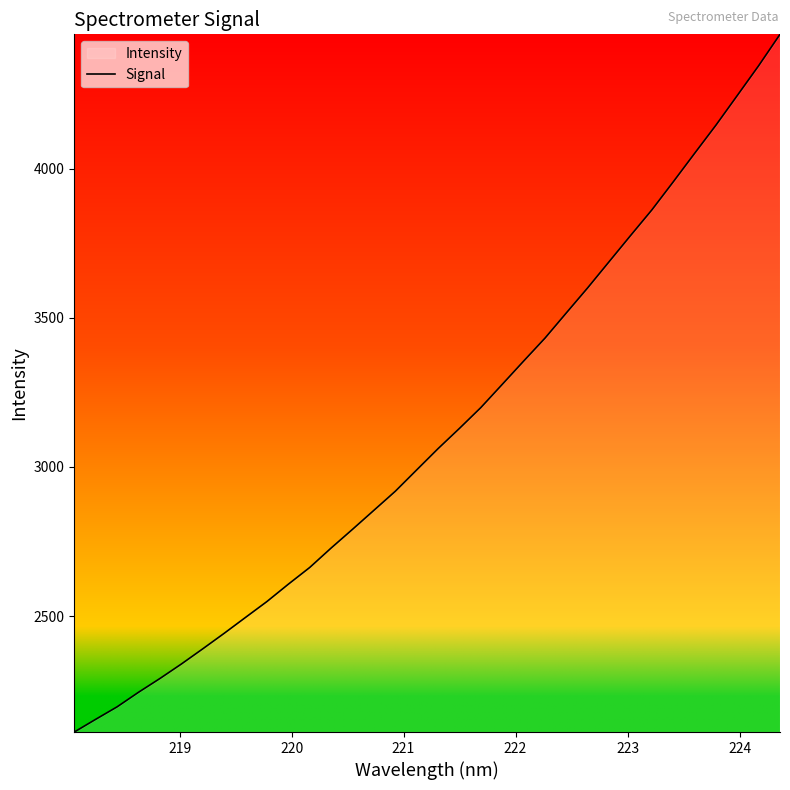

What is the minimum value shown in the chart?

2110.8